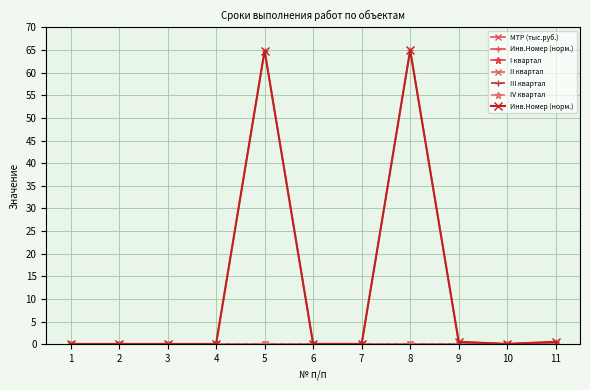

What is the total value across all series at 2?

0.1